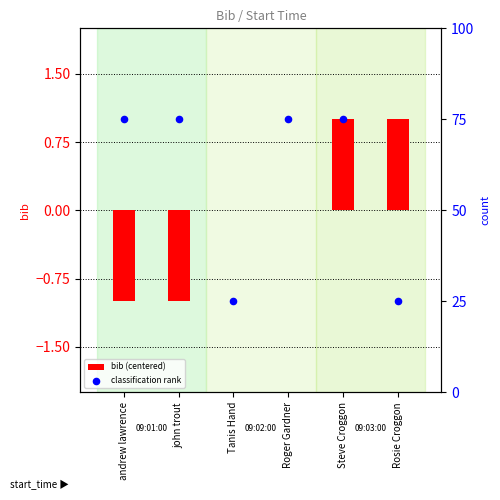

Which series contains the lowest Y value?

bib (centered)